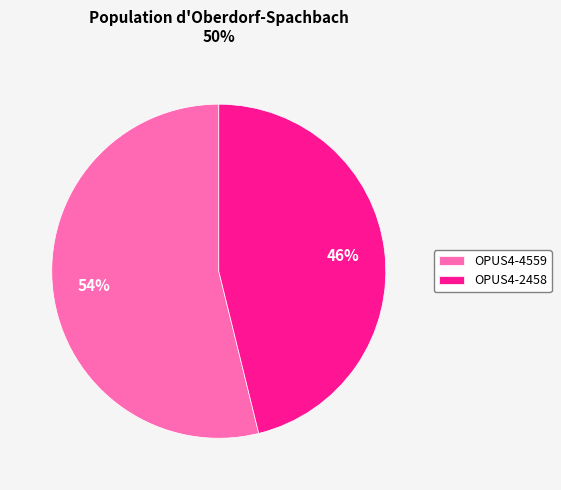

True or false: OPUS4-2458 accounts for 55% of the total.

False